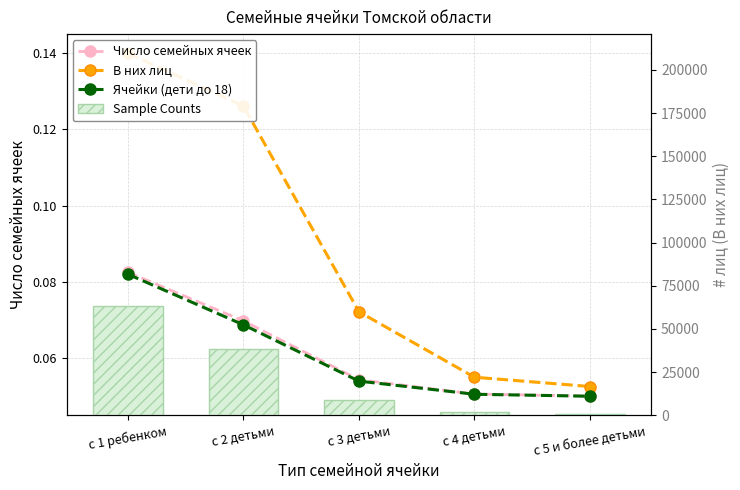

How many groups of bars are there?

5